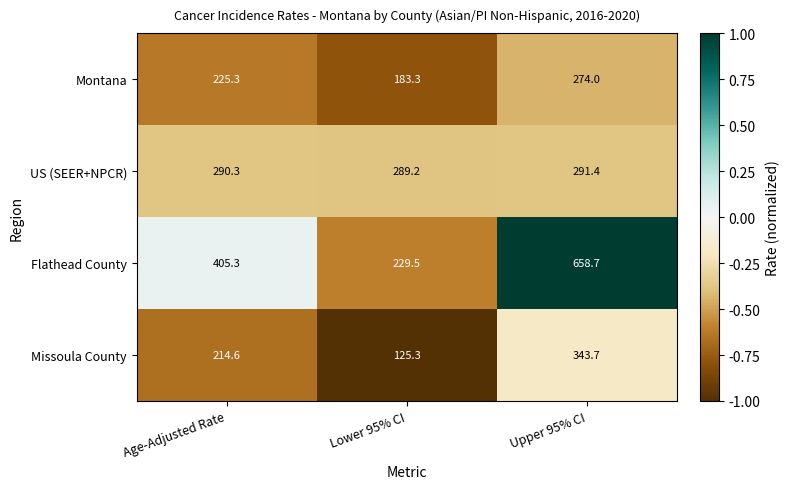

What is the smallest value displayed?

125.3